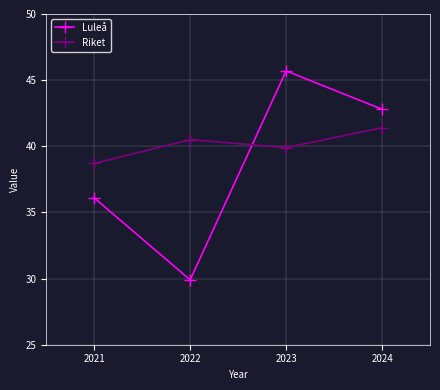

True or false: Luleå has more than 0 points higher than both neighbors.

True